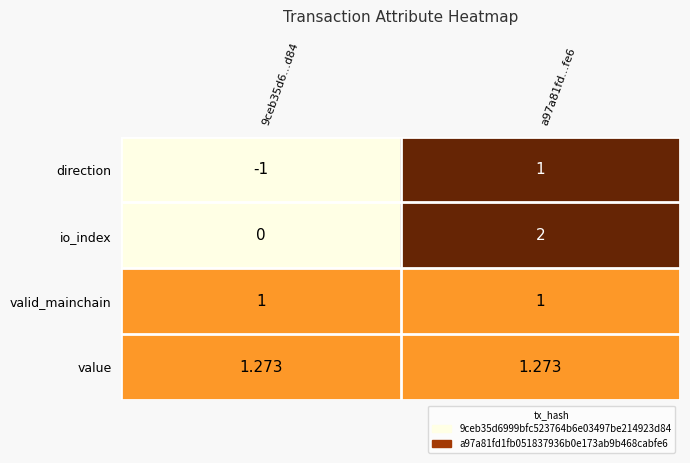

Which series has the largest total across all categories?

value